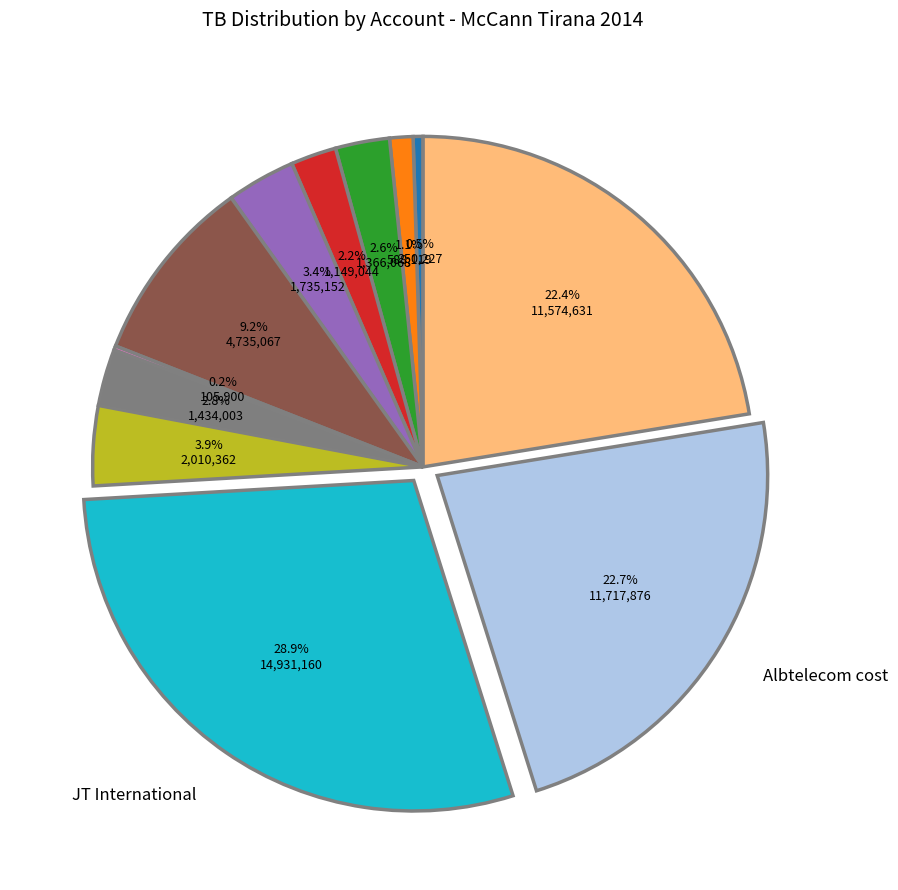

Is there a majority slice in this chart?

No